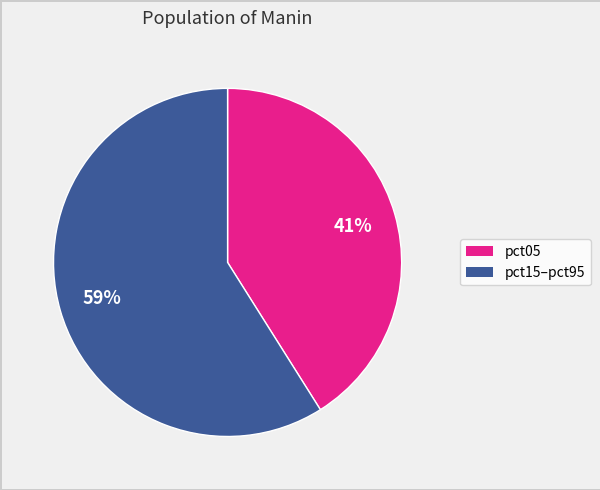

To the nearest percent, what is the average slice percentage?

50%